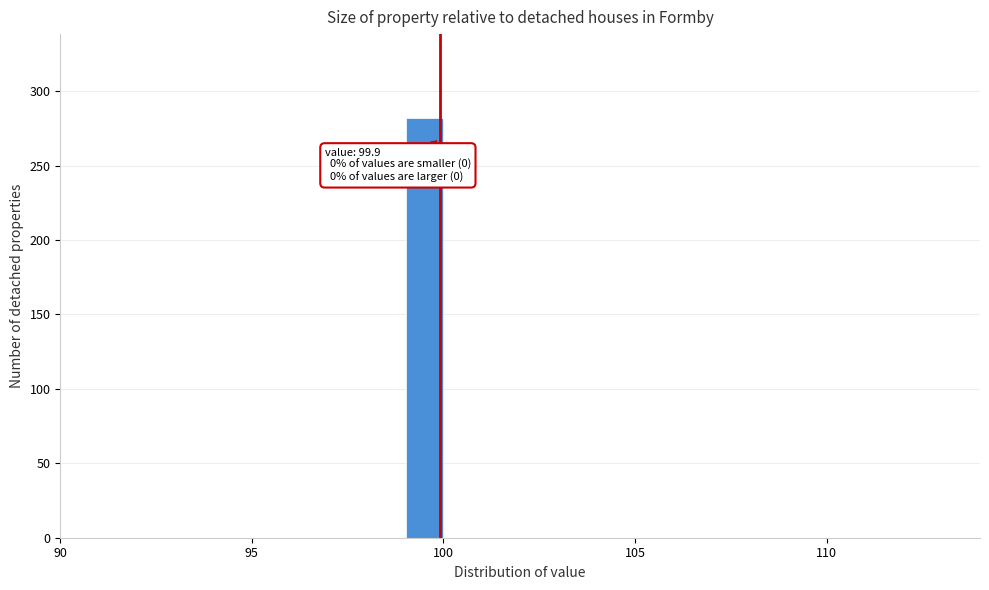

Read against the x-axis, roughly where is the centre of the tallest bar?

99.5